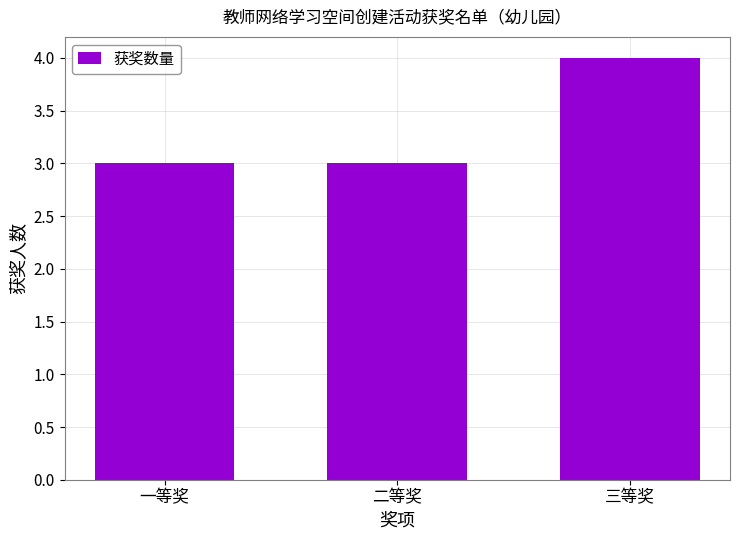

What is the label of the 3rd bar from the right?

一等奖